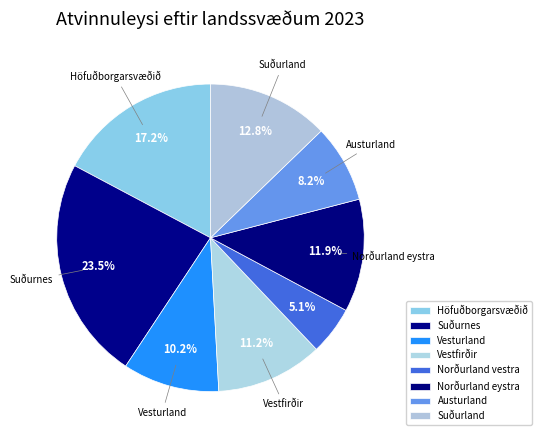

How many segments does this pie chart have?

8